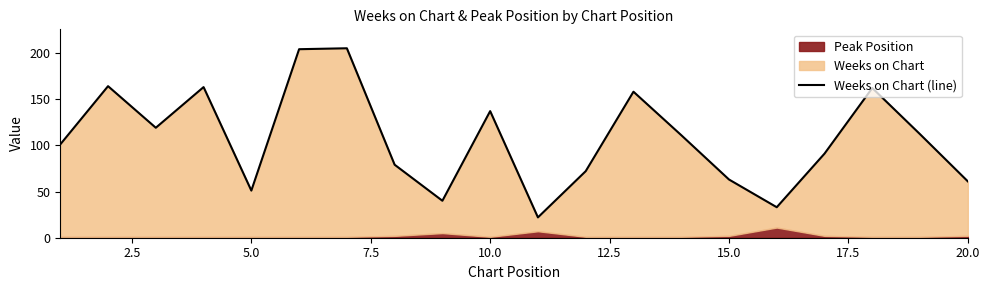

What is the difference between the maximum and second lowest values?

172